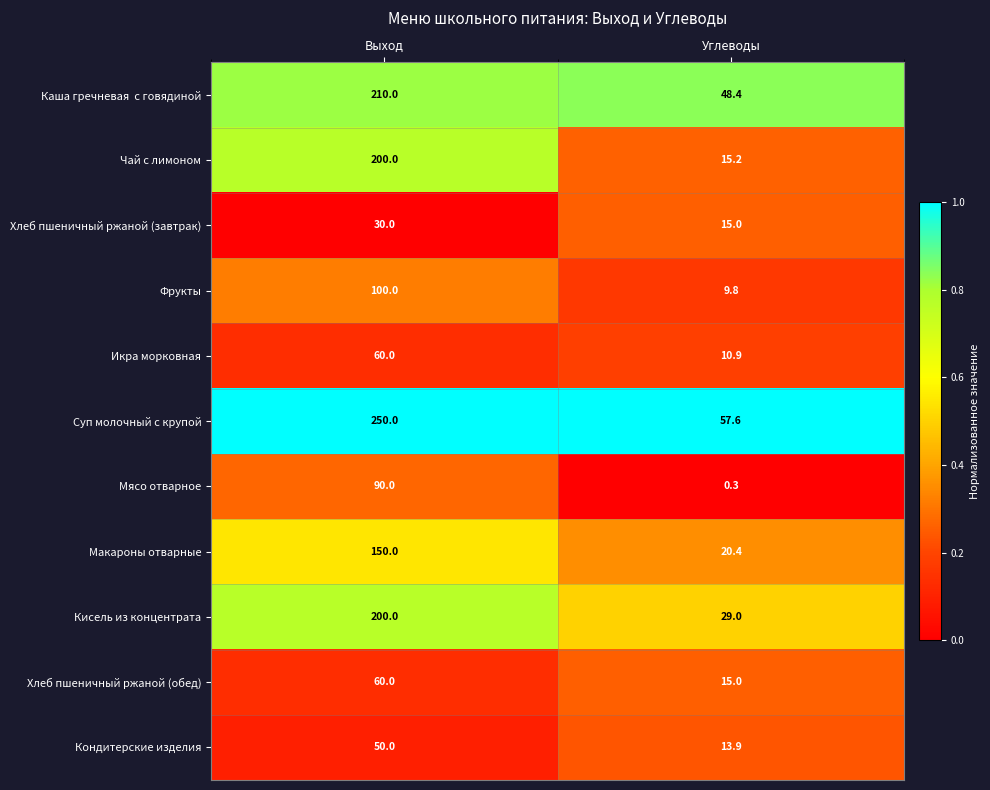

Rank the categories by Суп молочный с крупой value from lowest to highest.

Углеводы, Выход